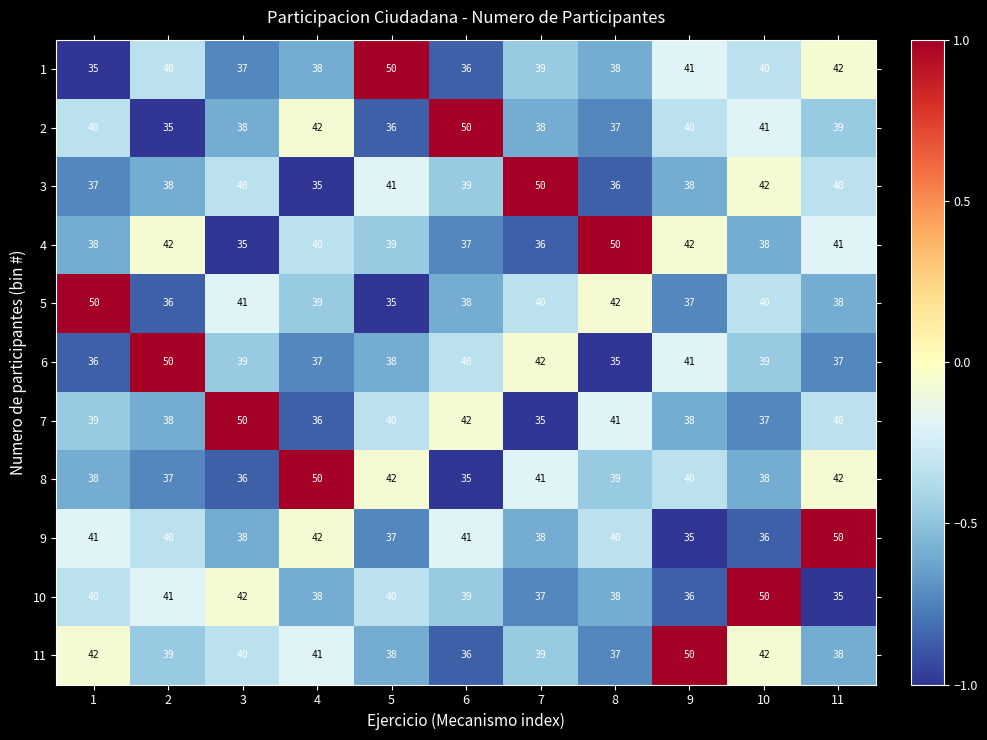

What is the sum of the 8 values at 10 and 7?

79